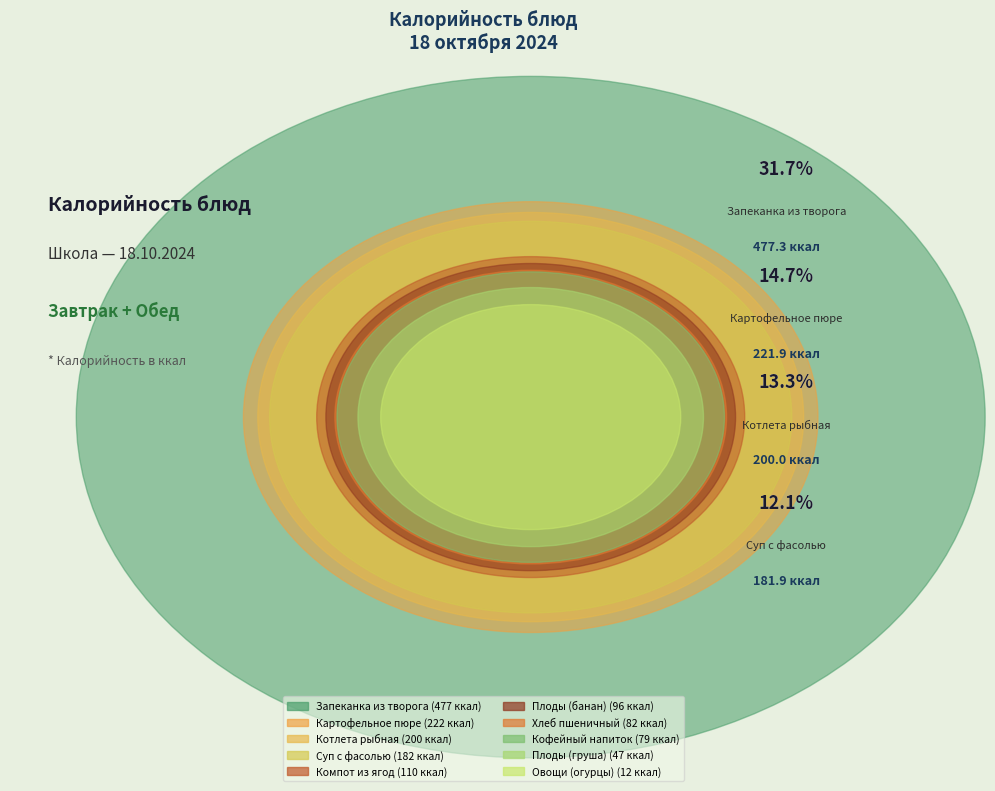

What percentage is the Суп с фасолью slice, to the nearest percent?

12%